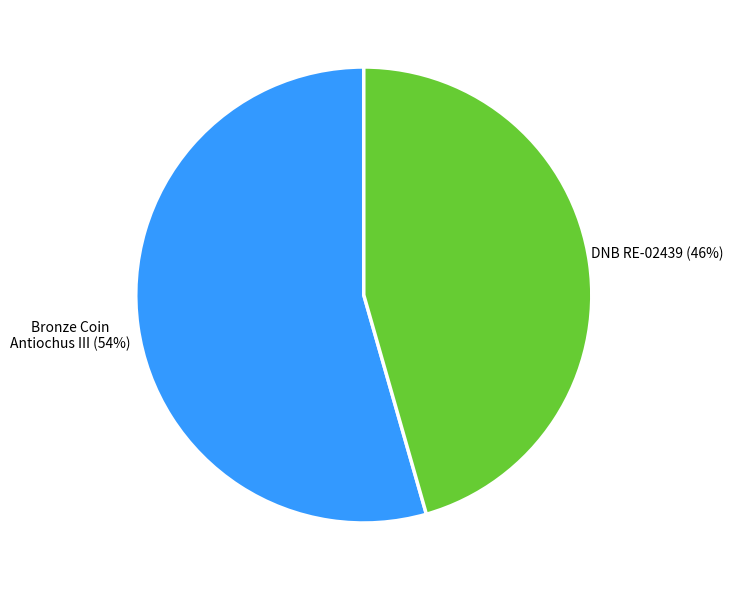

Does any single category account for the majority?

Yes